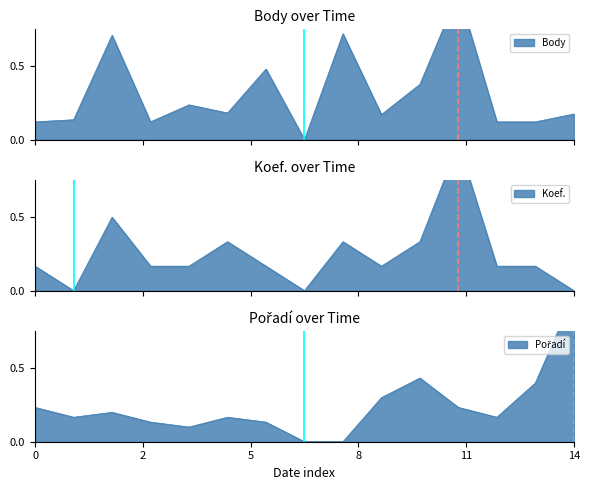

How many lines are shown in the chart?

3